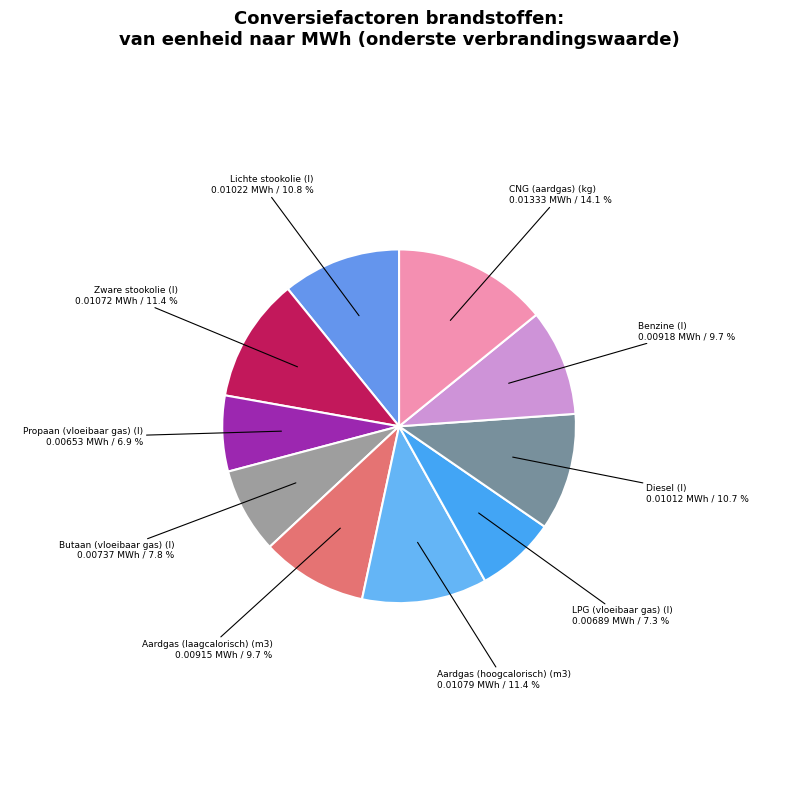

The CNG (aardgas) (kg) slice represents 20% of the pie. True or false?

False